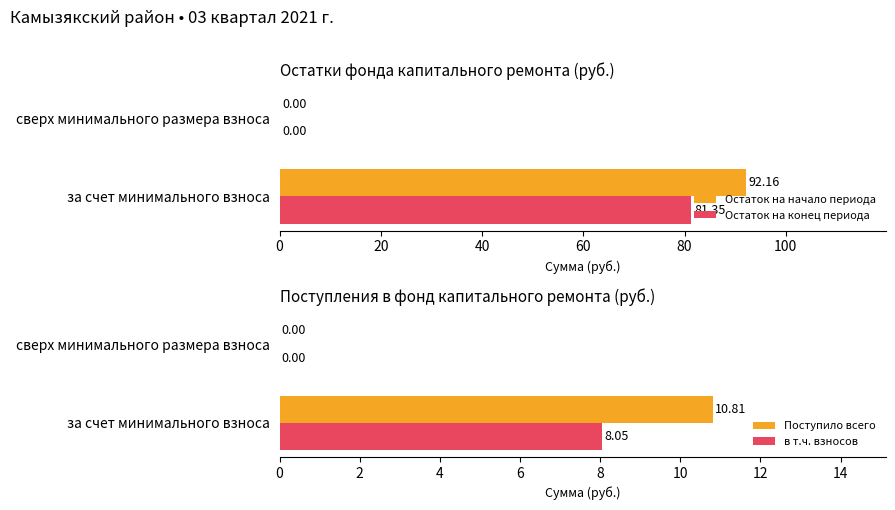

List the series in order of their peak value, lowest first.

в т.ч. взносов, Поступило всего, Остаток на конец периода, Остаток на начало периода